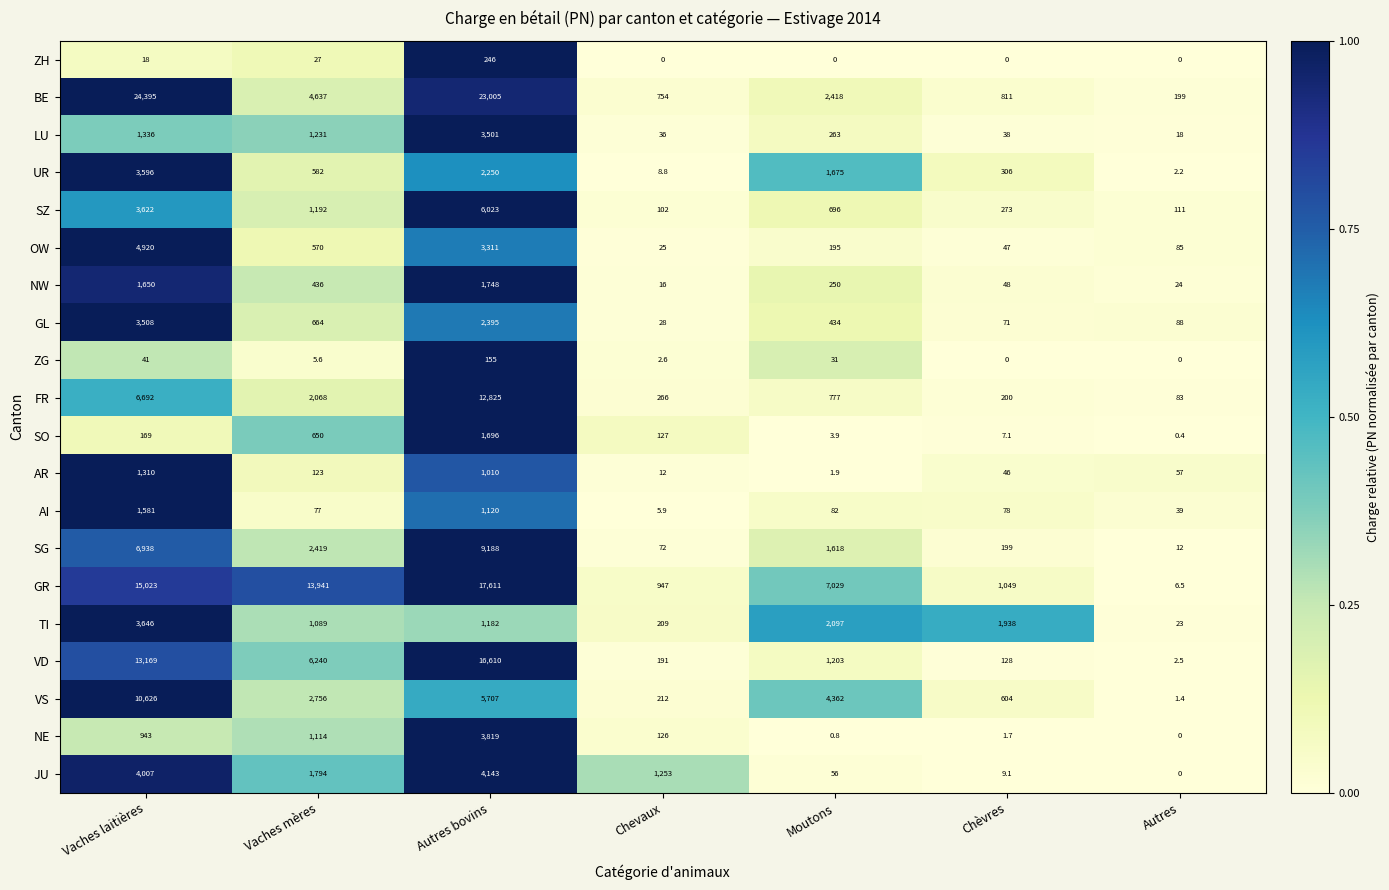

Where is ZH nearest to the value 123?

Vaches mères